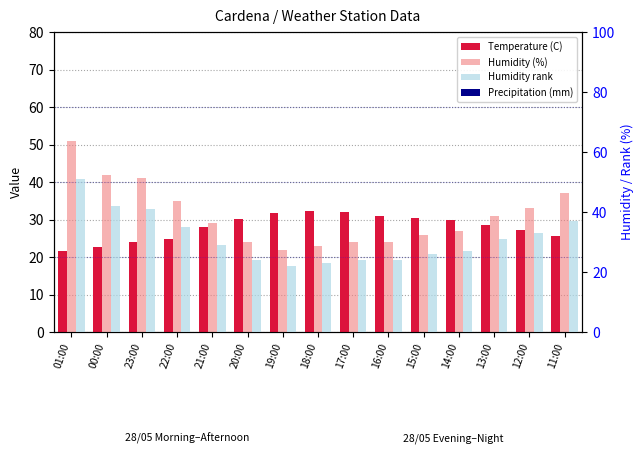

What position from the right is 19:00?

9